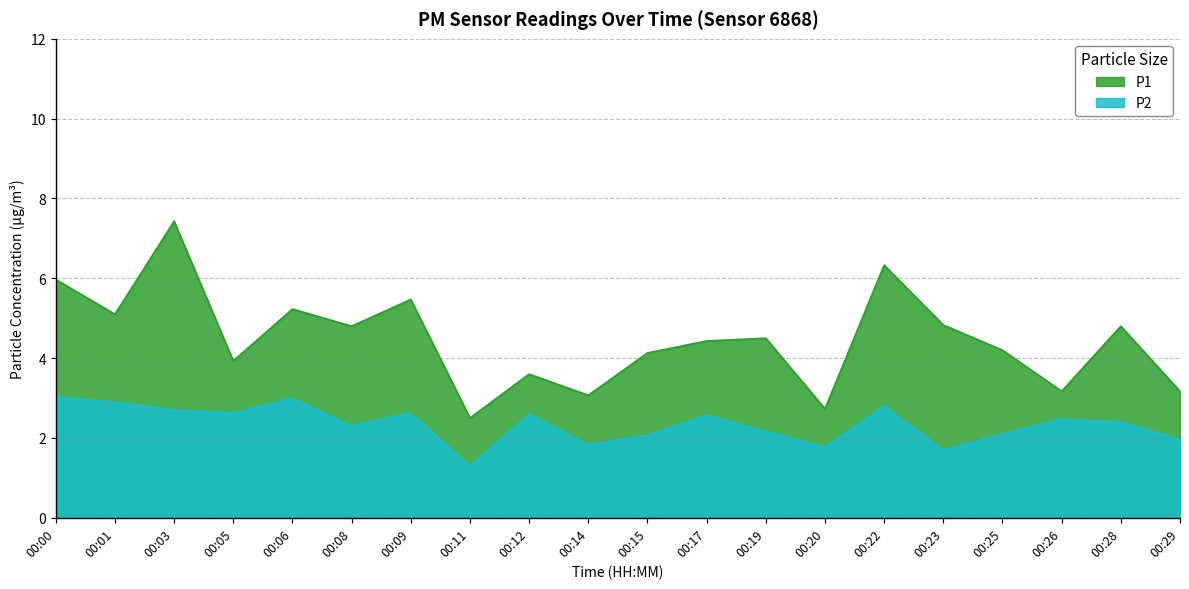

Where is the first local maximum for P1?

00:03